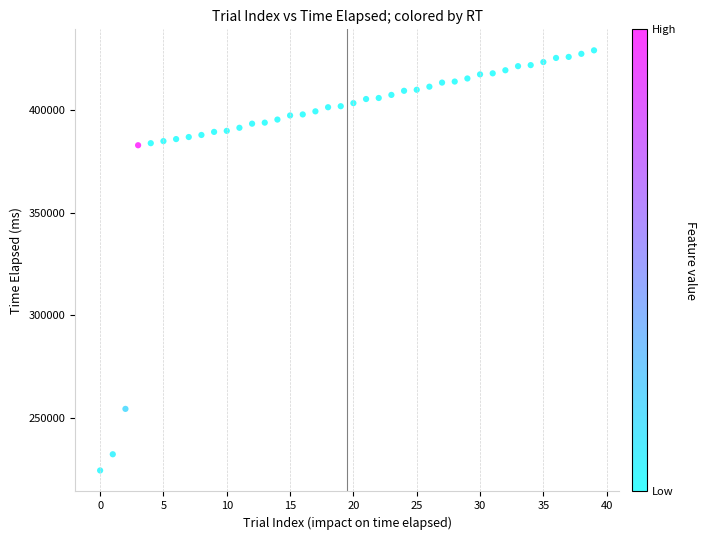

What is the range of Y values (max minus min)?

204854